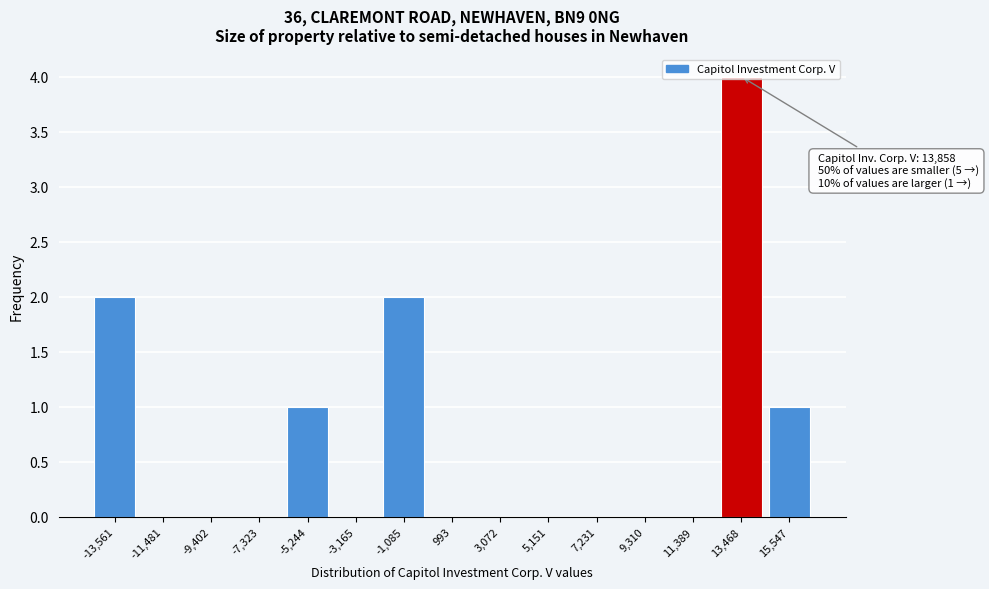

What is the sum of all values?

10